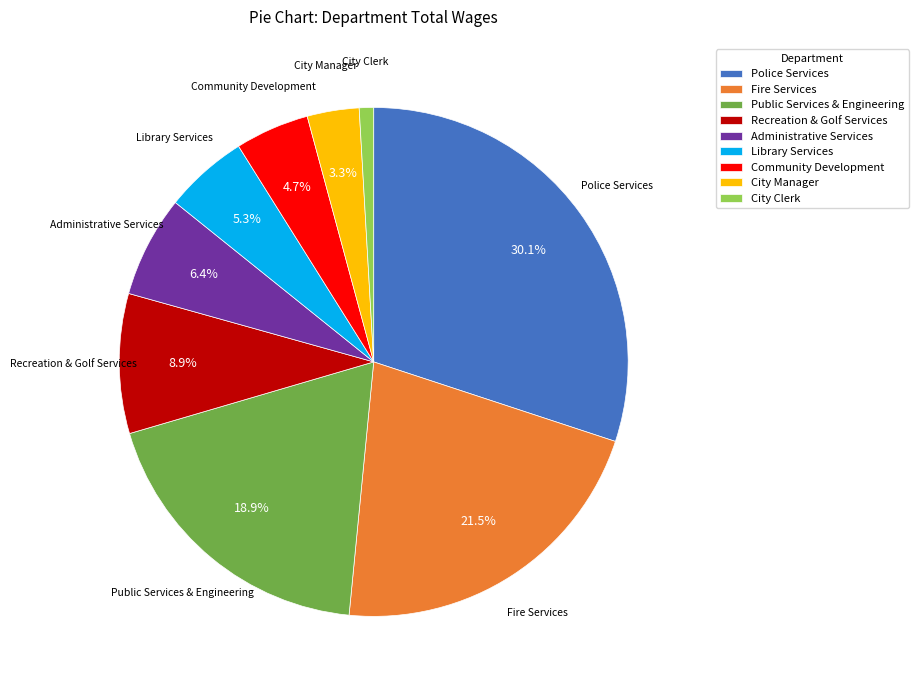

How many slices are in this pie chart?

9